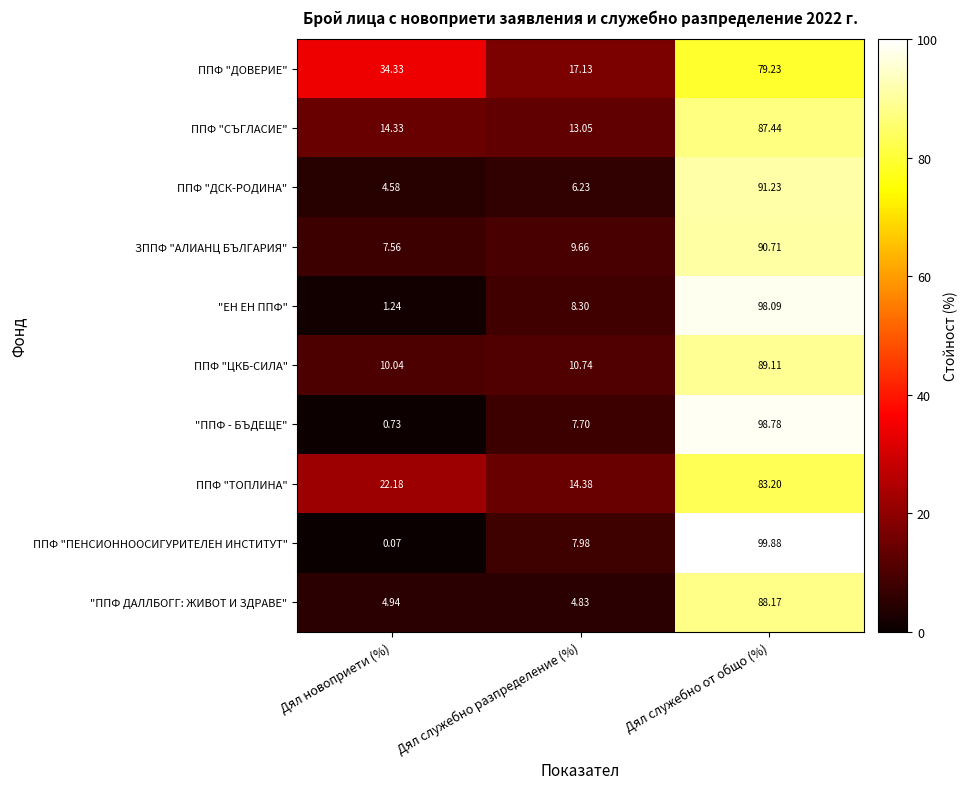

Which series has the largest range (max minus min)?

ППФ "ПЕНСИОННООСИГУРИТЕЛЕН ИНСТИТУТ"